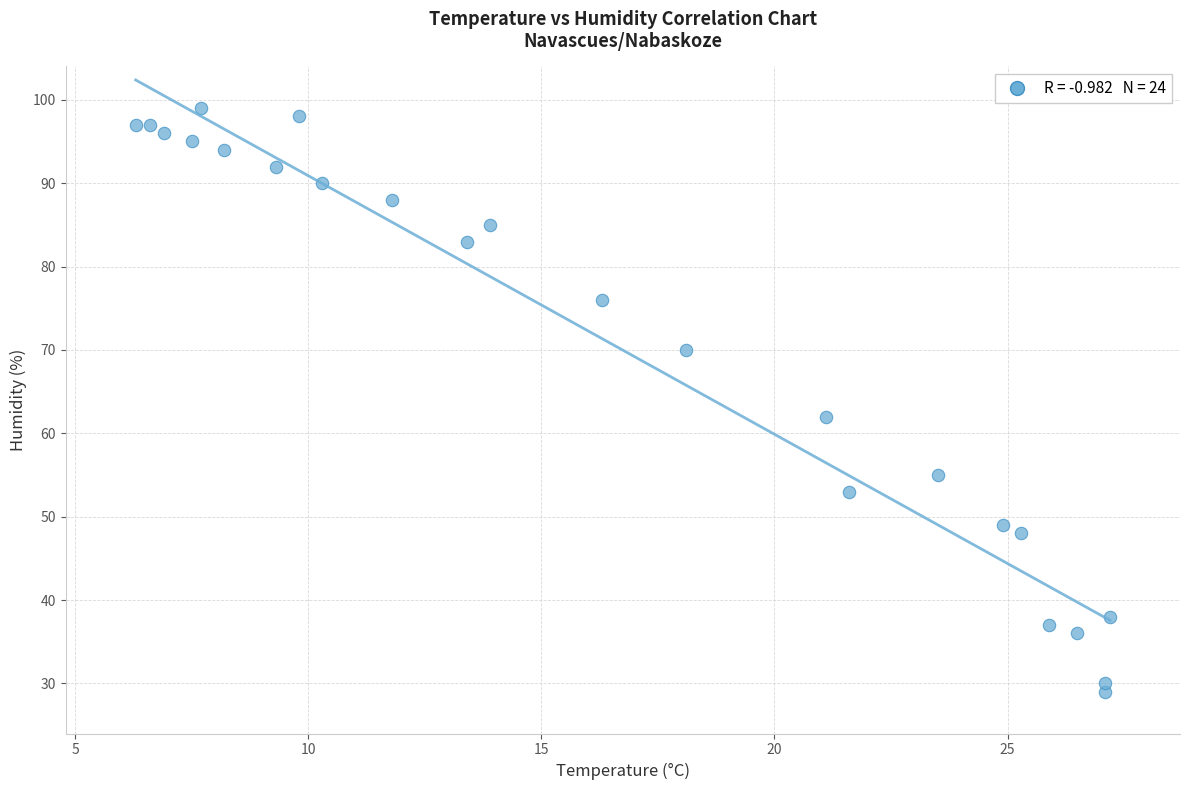

What Y value in the scatter plot is closest to 64?

62